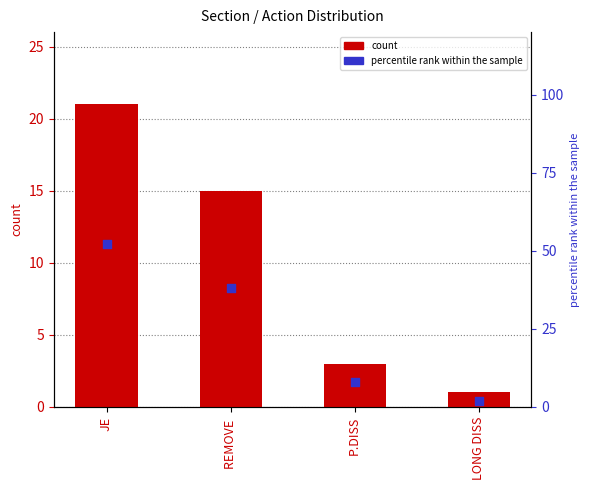

At which category is the sum across all series the highest?

JE